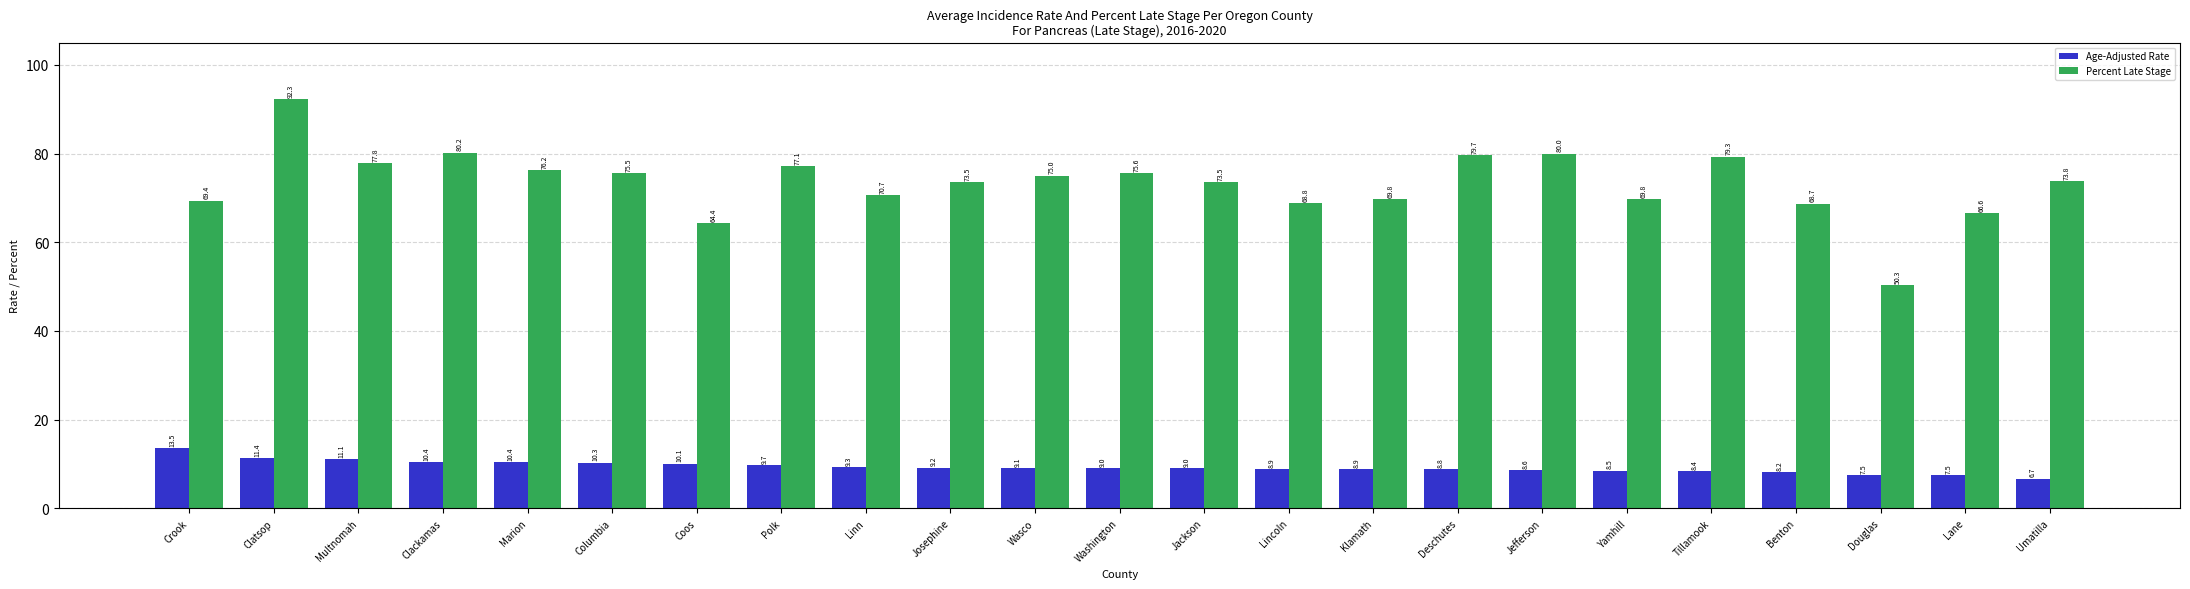

What are all the series names shown in the legend?

Age-Adjusted Rate, Percent Late Stage